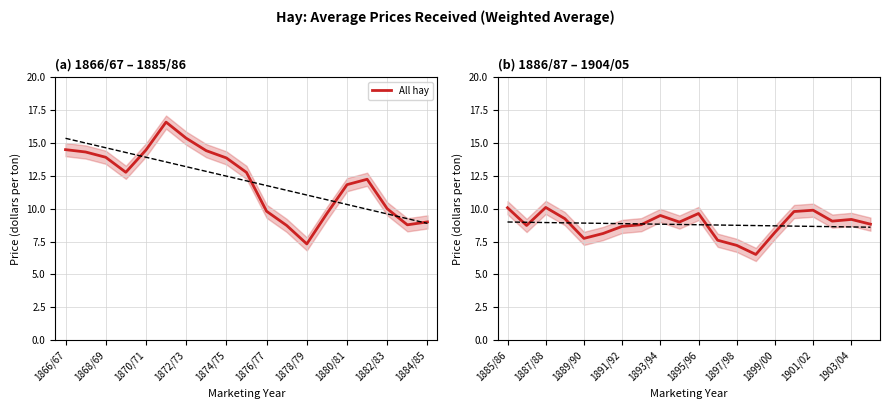

The chart shows a value of 5.2 at 1872/73. True or false?

False